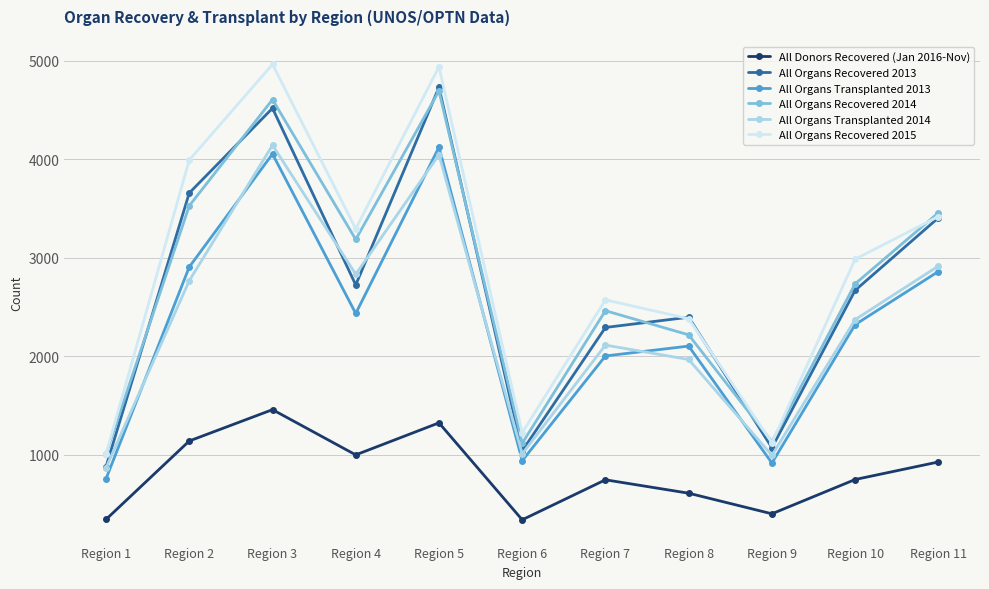

The All Organs Transplanted 2014 series shows 3932 at Region 10. True or false?

False